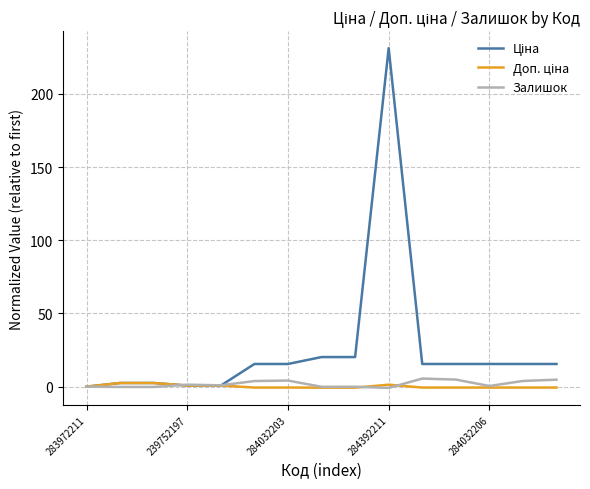

What is the greatest value displayed?

231.3